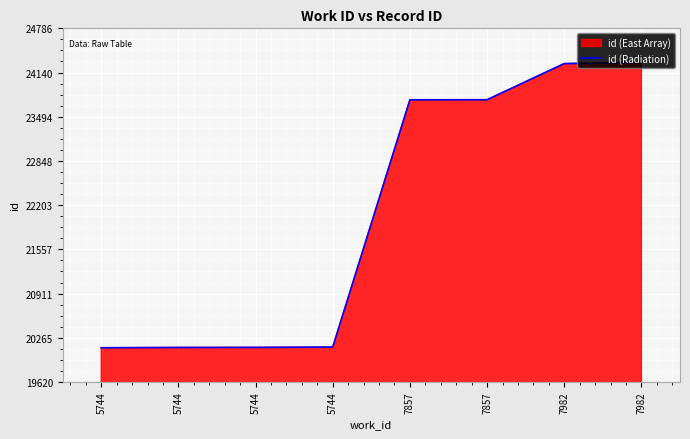

Rank the categories by value from lowest to highest.

5744, 5744, 5744, 5744, 7857, 7857, 7982, 7982